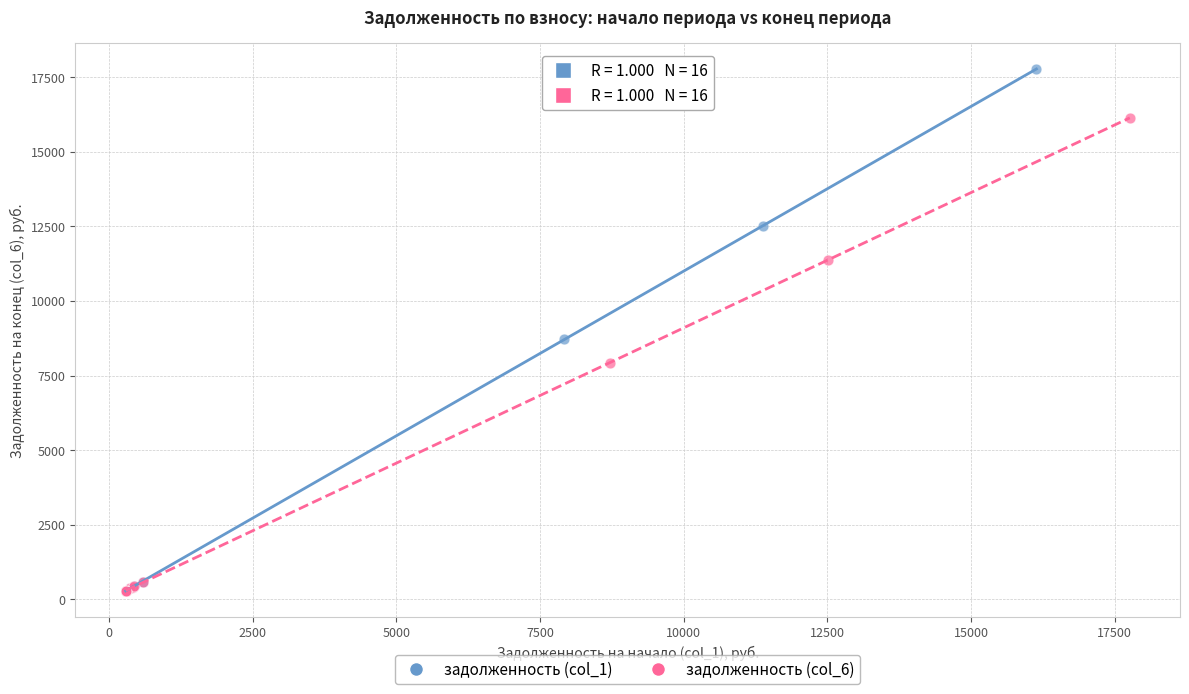

What are all the series names shown in the legend?

задолженность (col_1), задолженность (col_6)